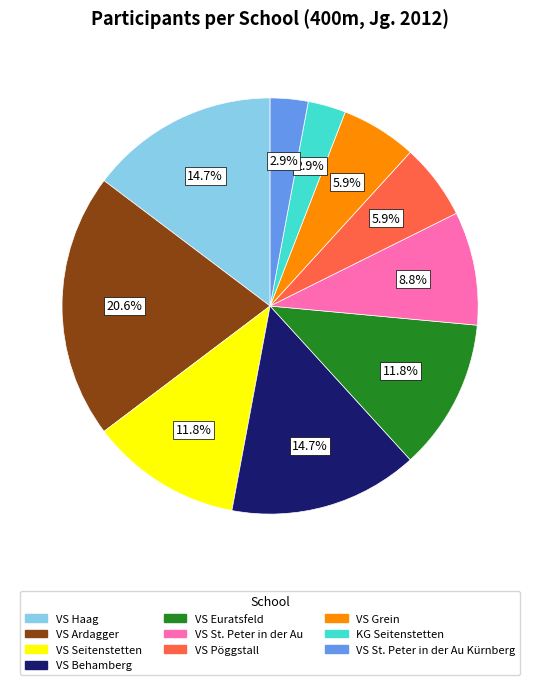

Is there any slice that represents more than half of the pie?

No